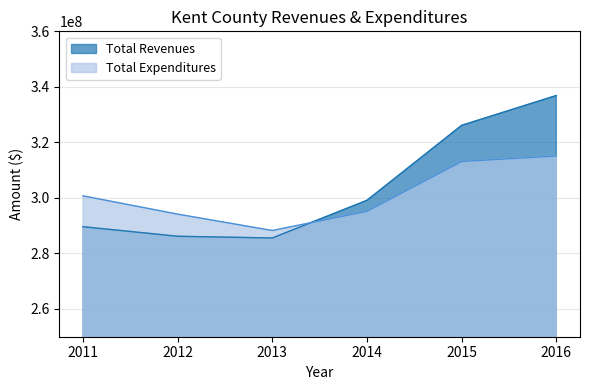

Is it true that Total Expenditures equals 288252128.0 at 2013?

True